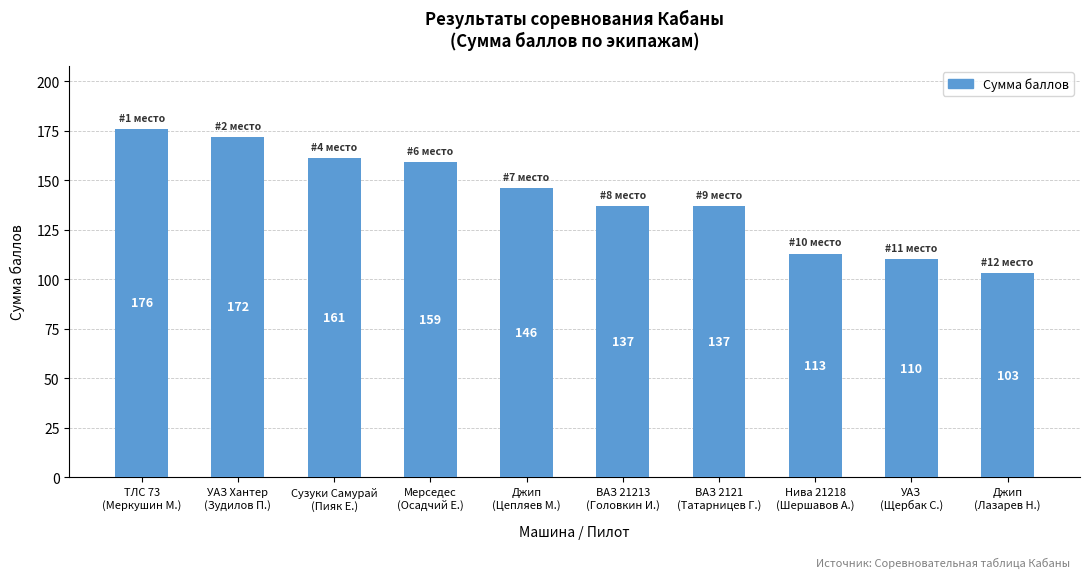

What is the difference between the maximum and minimum values?

73